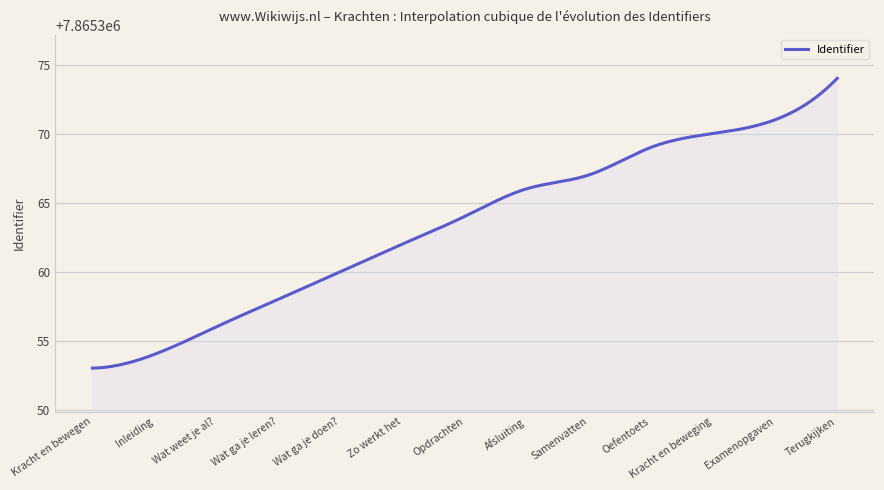

What is the minimum value shown in the chart?

7865353.0